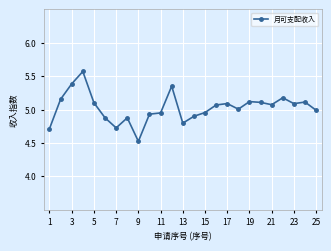

What is the smallest value displayed?

4.5